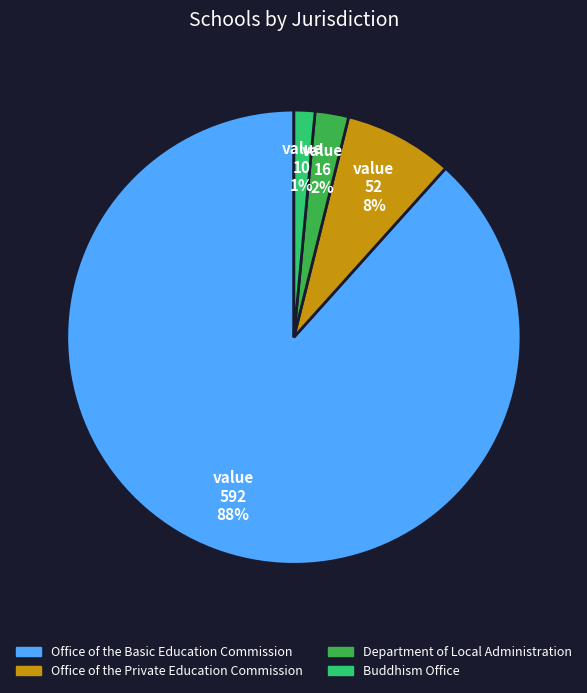

Which slice is the largest?

Office of the Basic Education Commission